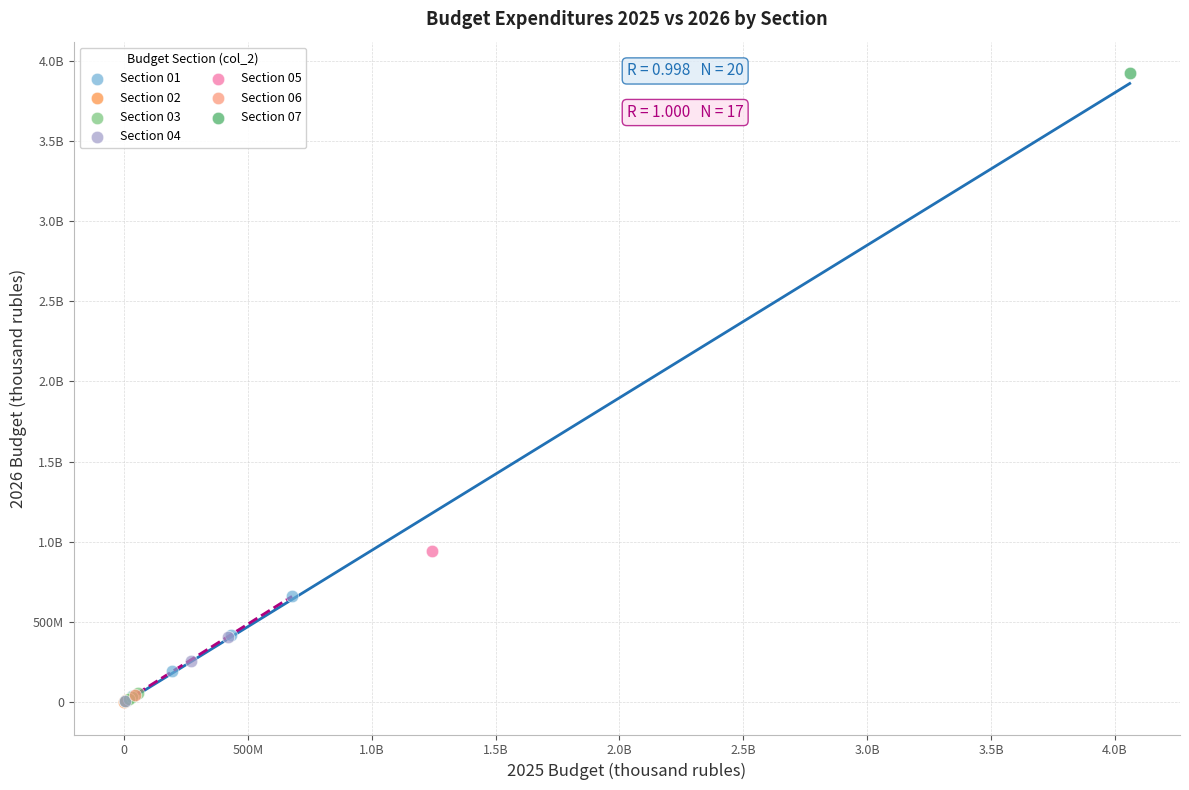

What are all the series names shown in the legend?

Section 01, Section 02, Section 03, Section 04, Section 05, Section 06, Section 07